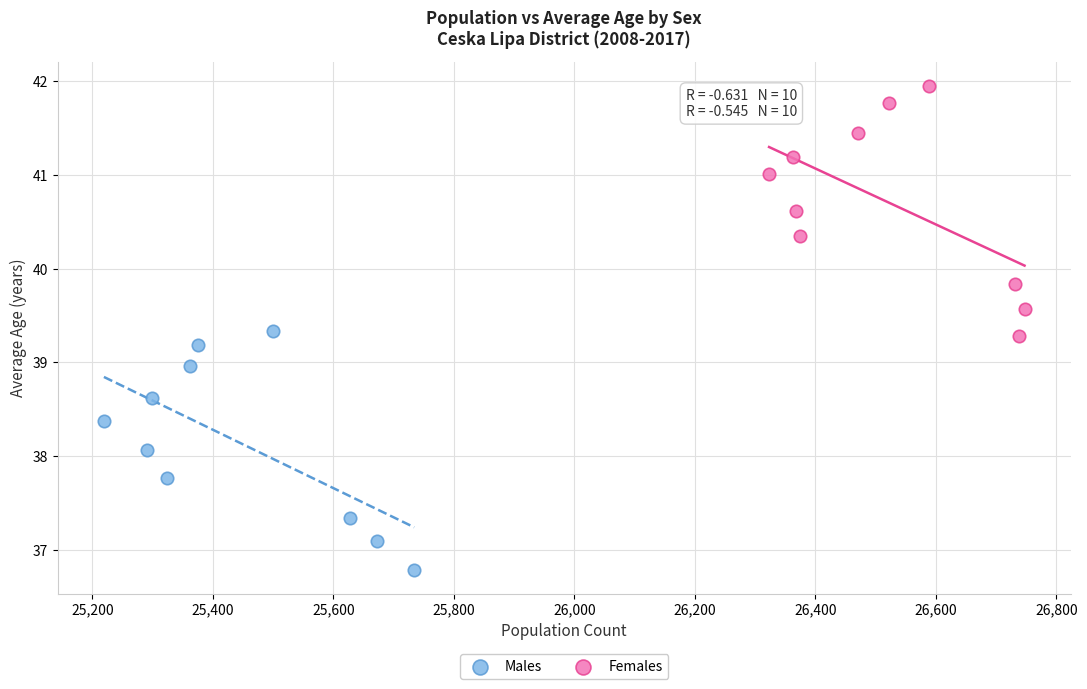

Which series contains the highest Y value?

Females